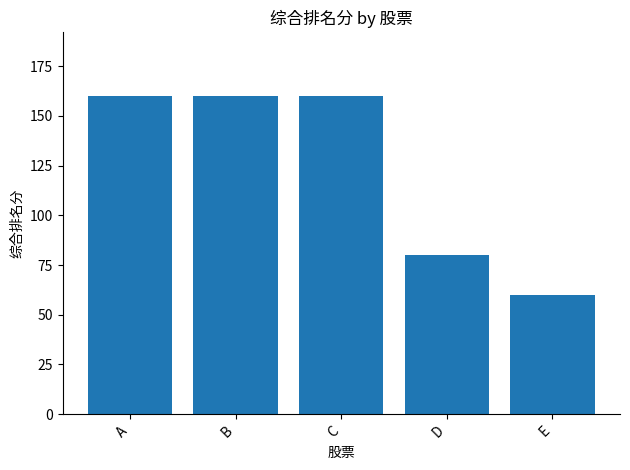

What is the sum of the values at D and B?

240